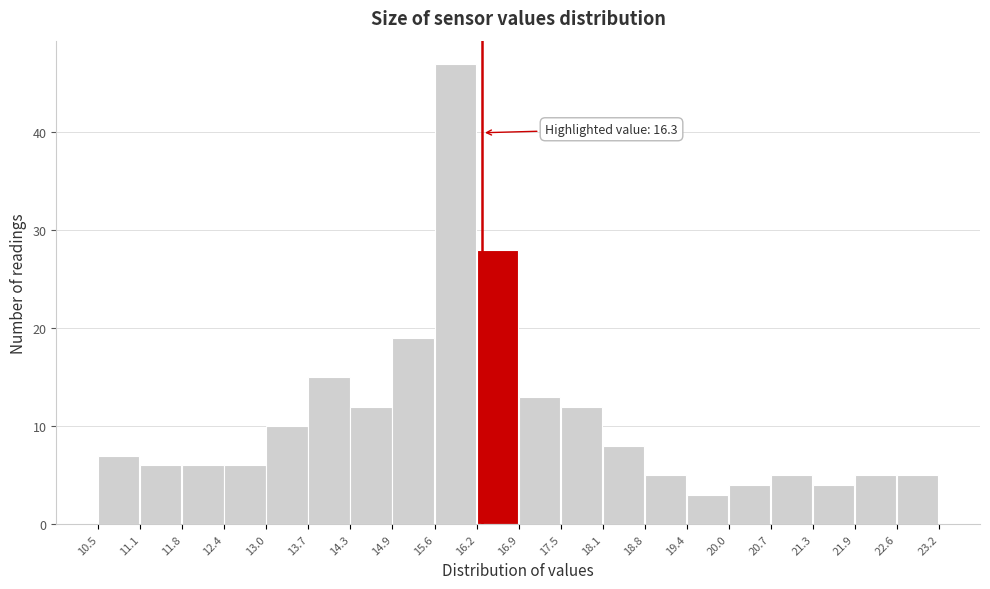

Over which range of the x-axis is the bar tallest?

15.6 to 16.2